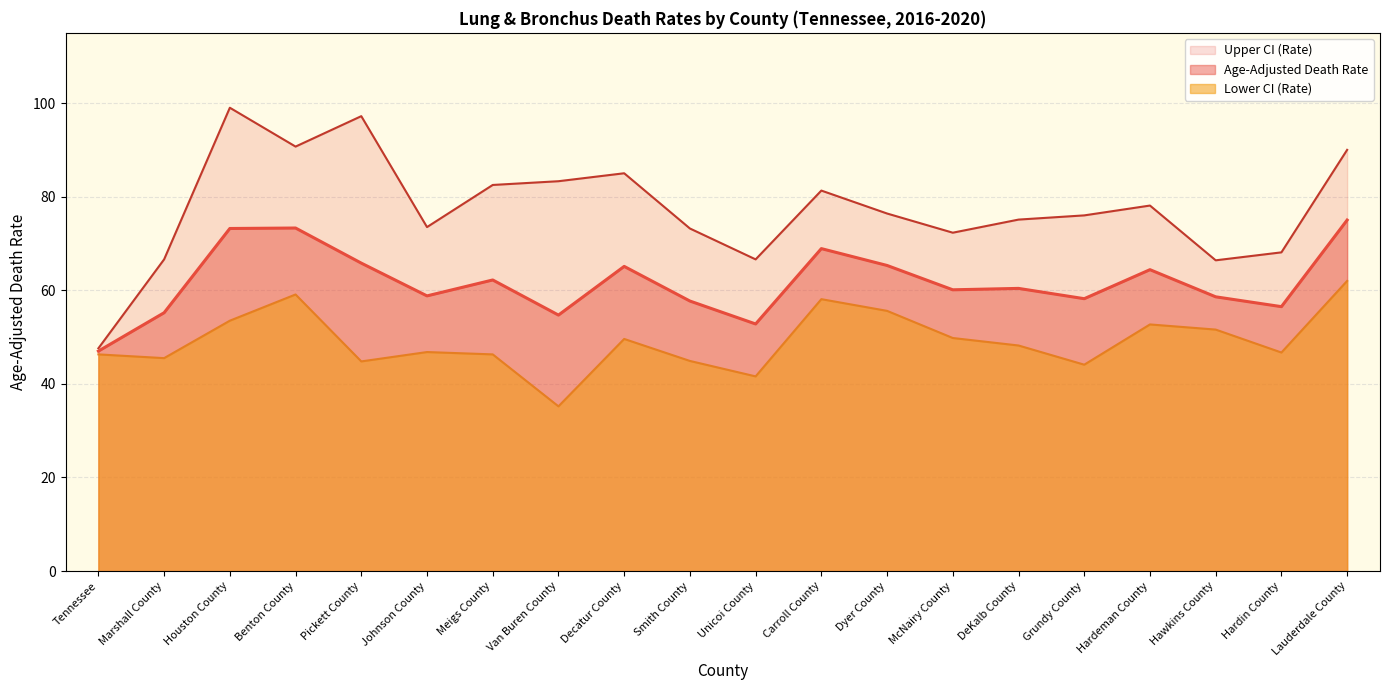

What is the difference between the Lower CI (Rate) values at Marshall County and McNairy County?

4.3